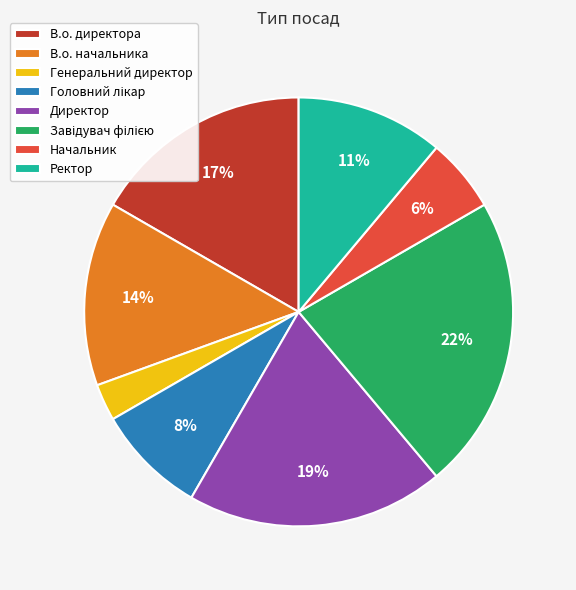

What percentage is the В.о. директора slice, to the nearest percent?

17%